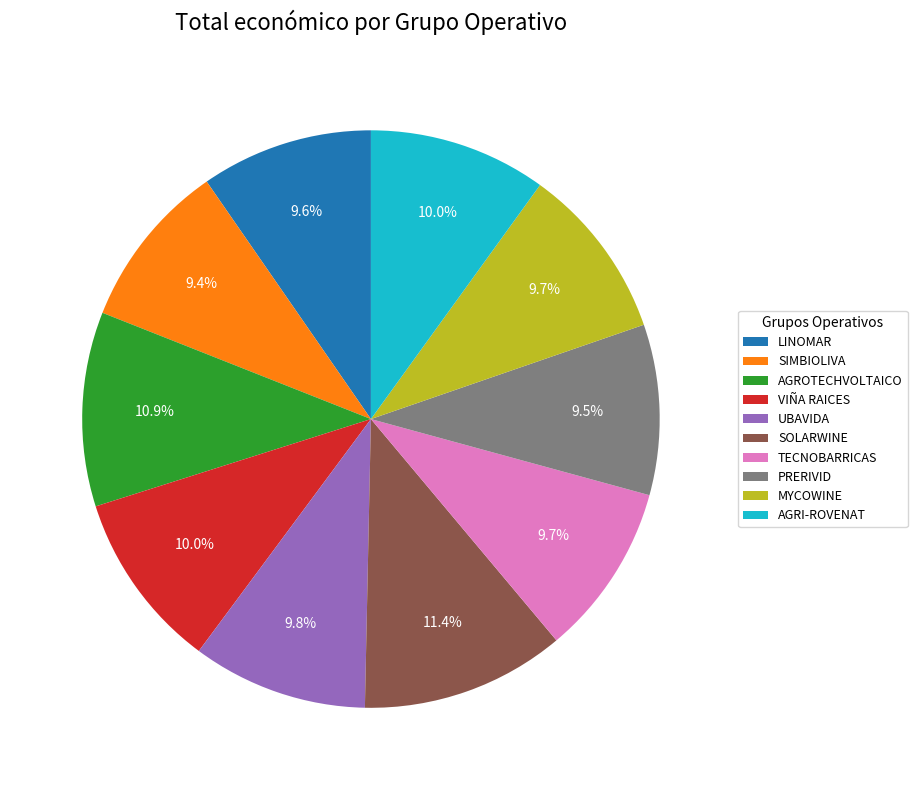

What is the largest slice in the pie chart?

SOLARWINE